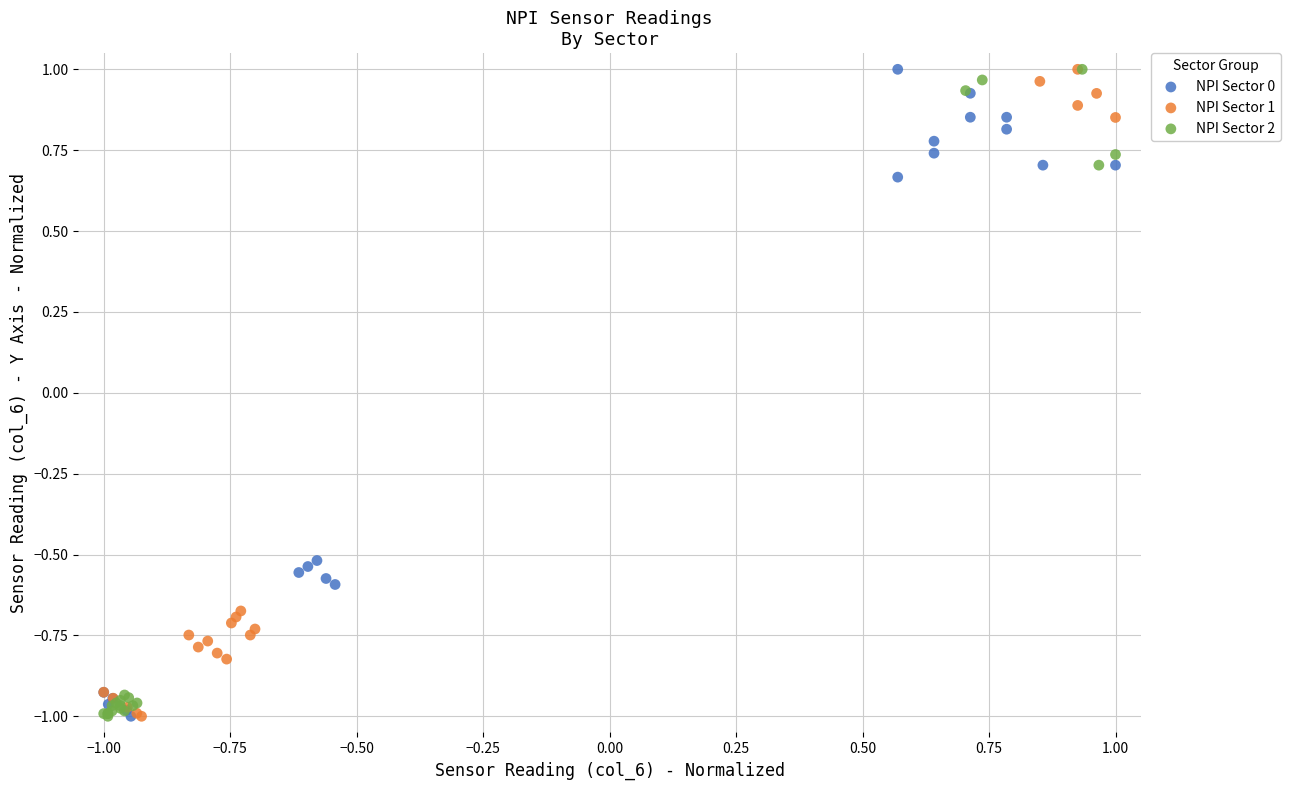

What are all the series names shown in the legend?

NPI Sector 0, NPI Sector 1, NPI Sector 2